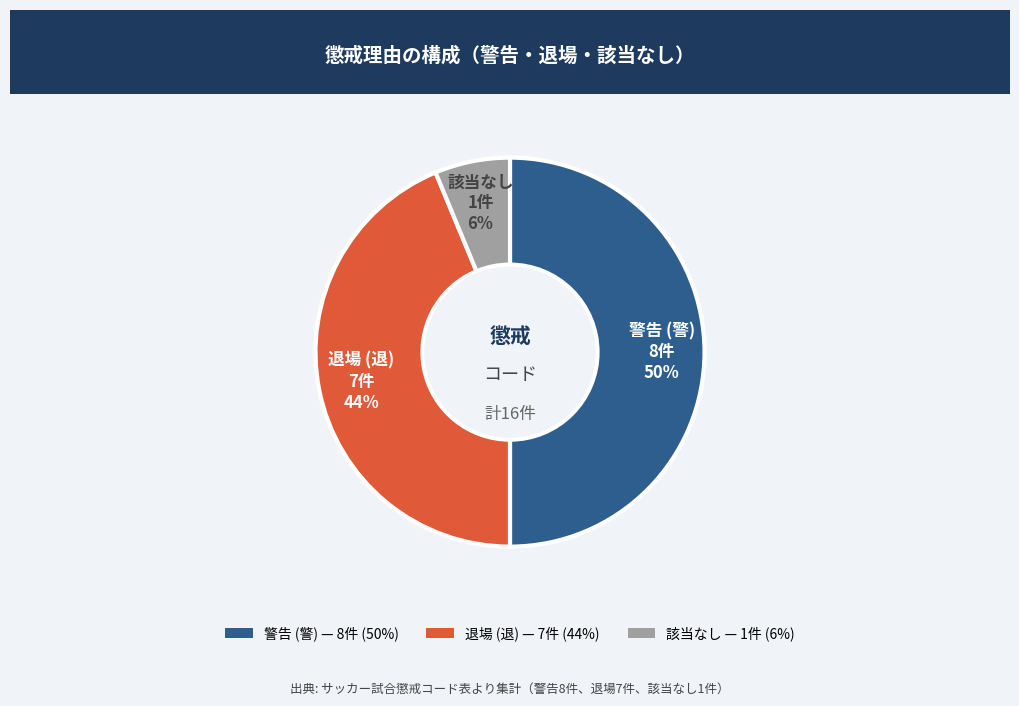

Does 該当なし 1件 represent more than half of the total?

No